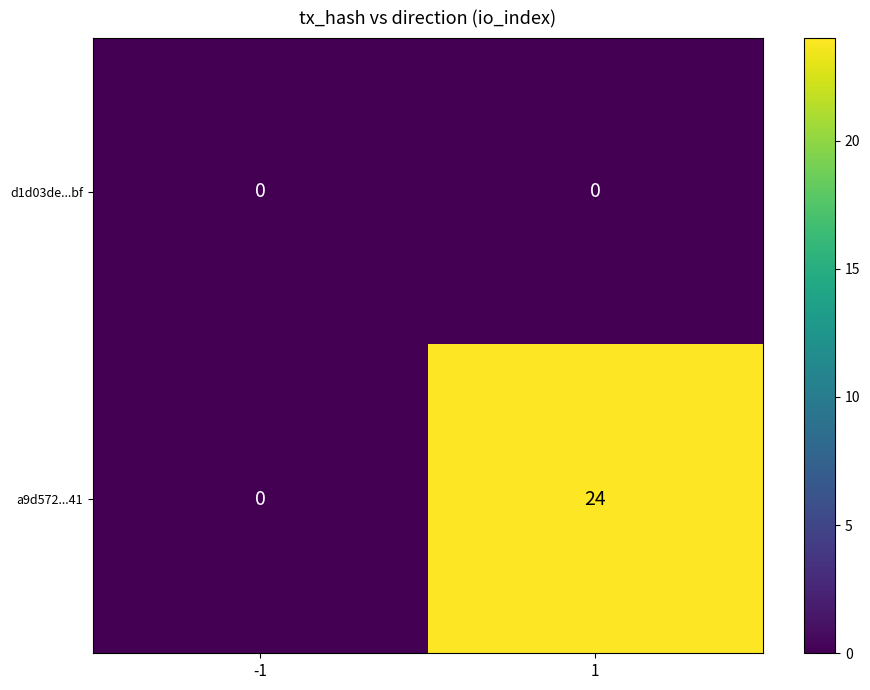

What is the difference between the a9d572...41 values at -1 and 1?

24